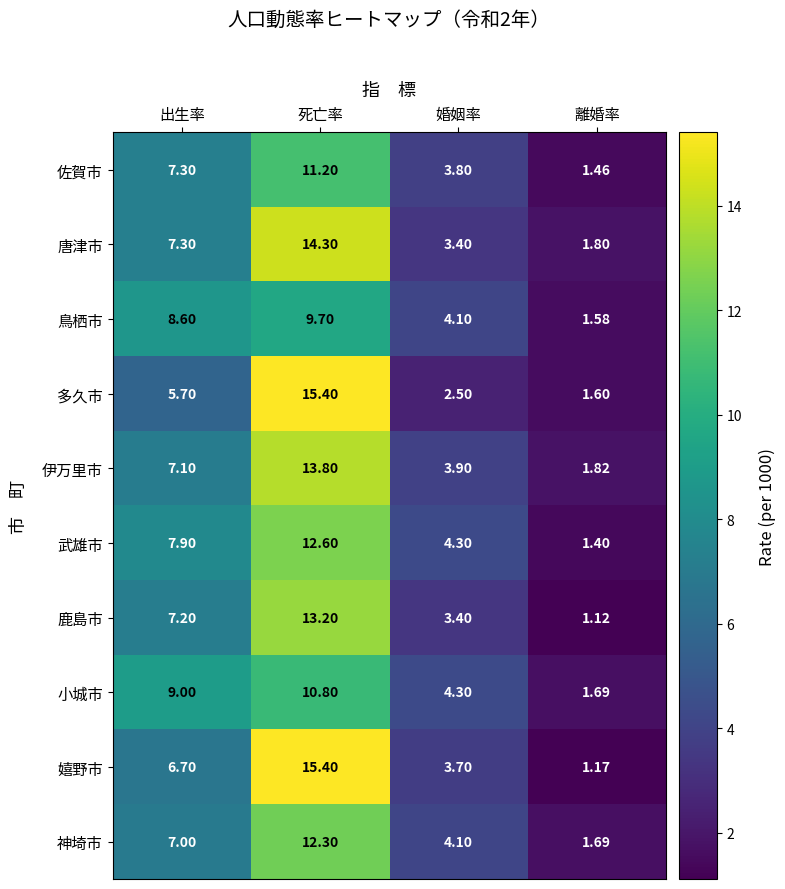

Is the value of 佐賀市 at 死亡率 greater than the value of 武雄市 at 離婚率?

Yes